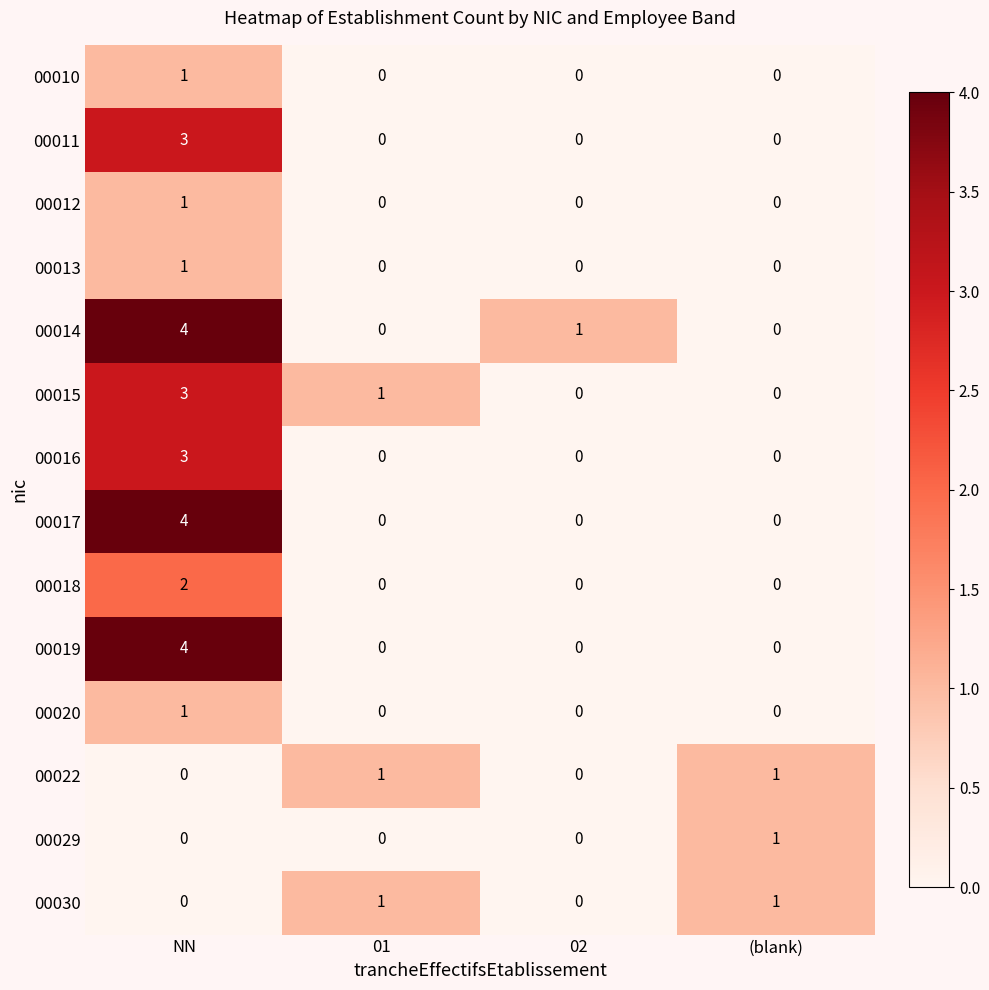

What is the difference between the 00011 values at NN and 01?

3